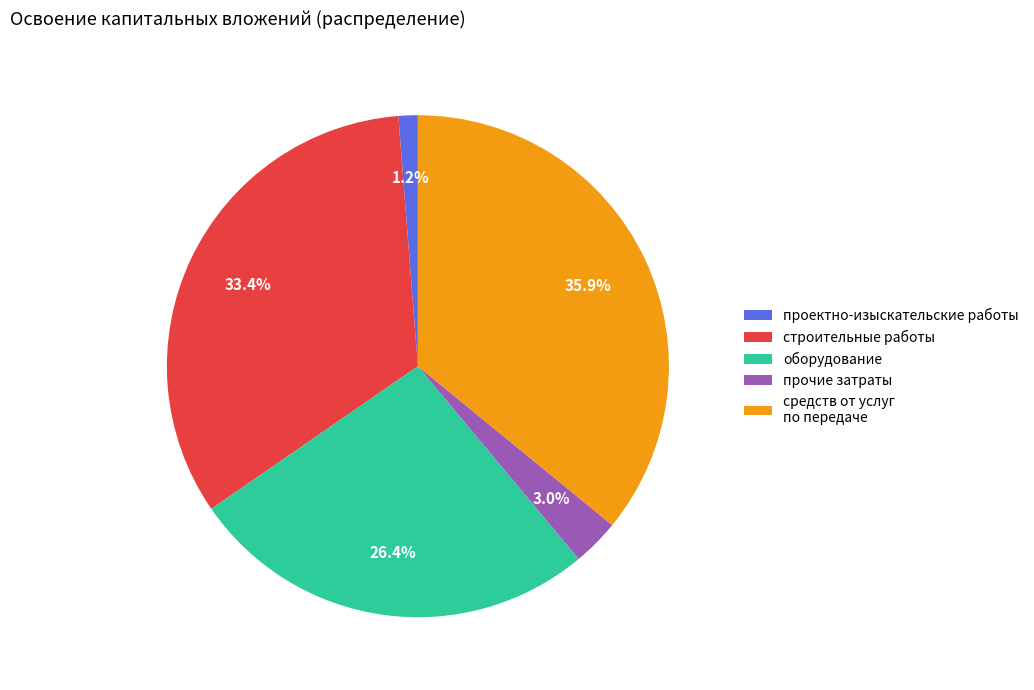

Between оборудование and проектно-изыскательские работы, which is larger?

оборудование